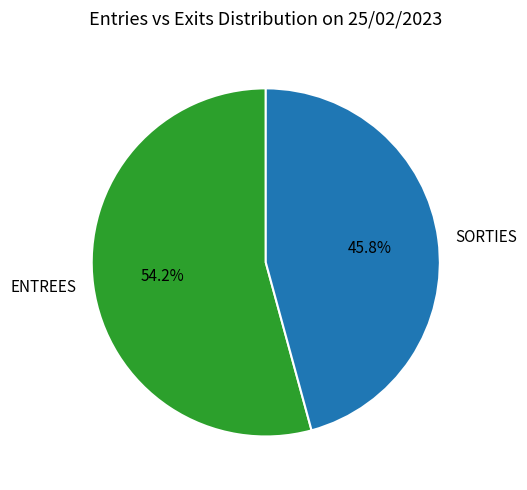

How many slices are in this pie chart?

2